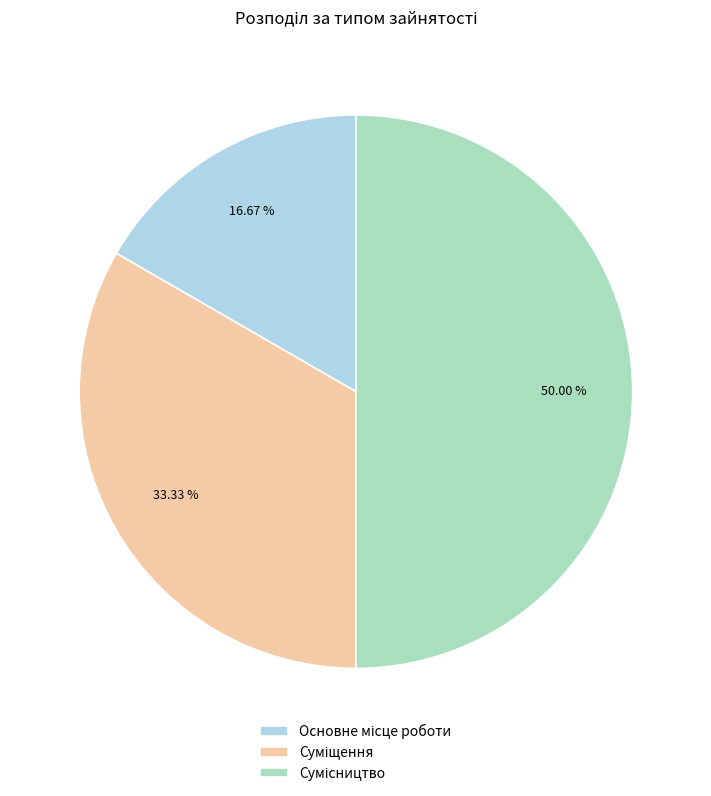

To the nearest percent, what is the combined percentage of Суміщення and Основне місце роботи?

50%